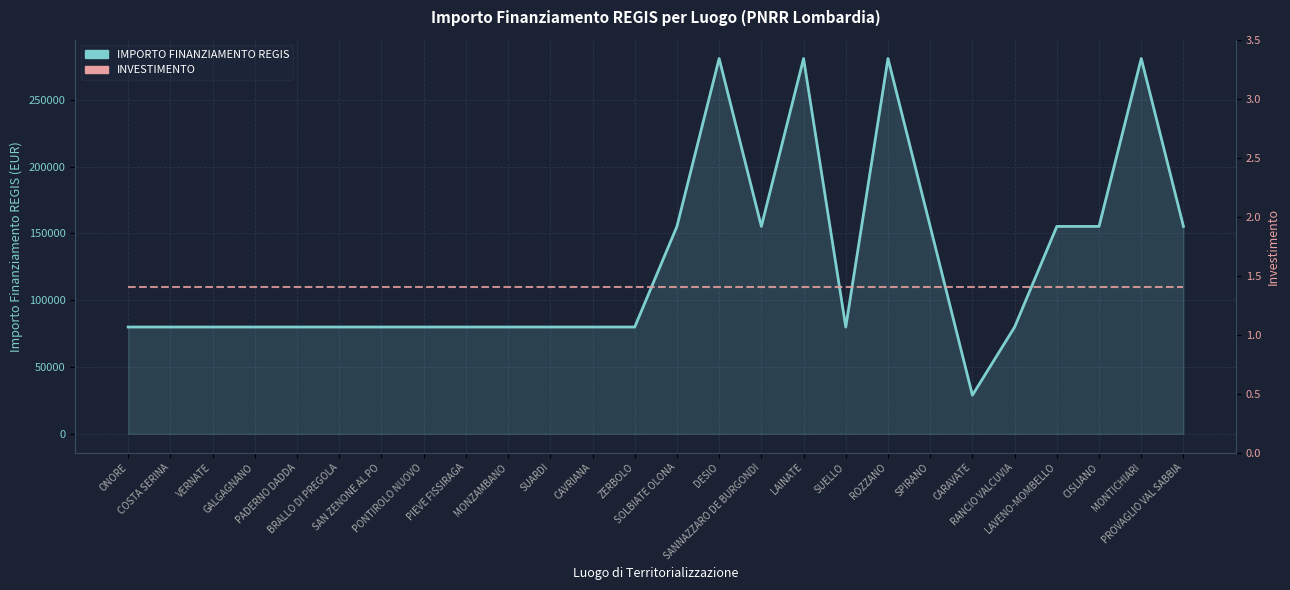

The value of INVESTIMENTO at MONZAMBANO is 2.1. True or false?

False